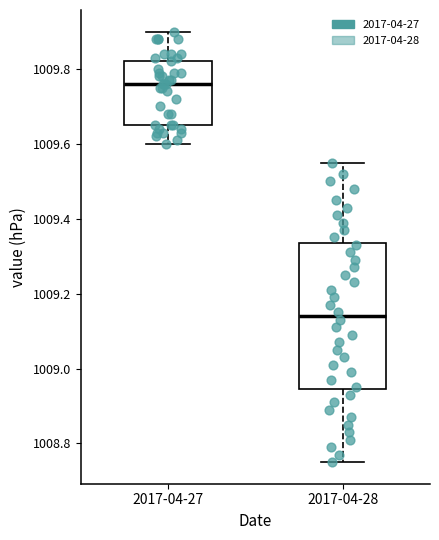

Reading left to right, read every box against the y-axis: the position of its median line, the range the box covers, and the ends of its whiskers. The values are not printed on the chart, so give them approximately, as read against the axis.

2017-04-27: median 1009.76, box 1009.66 to 1009.82, whiskers 1009.60 to 1009.90
2017-04-28: median 1009.14, box 1008.94 to 1009.34, whiskers 1008.76 to 1009.56